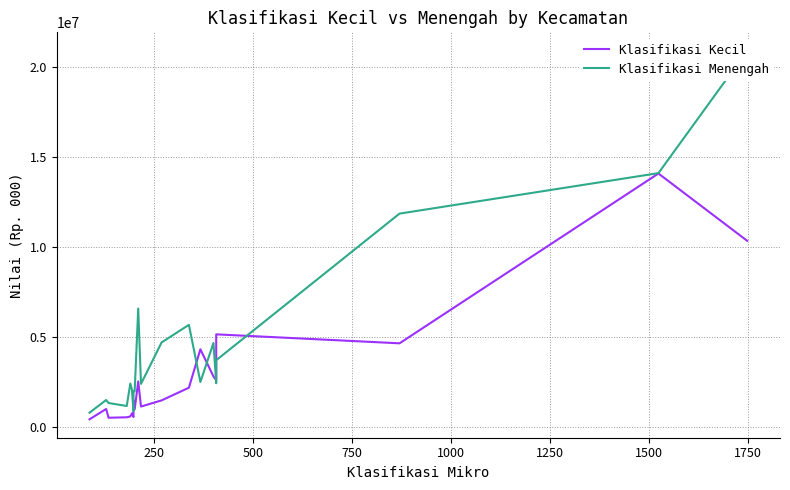

The Klasifikasi Menengah series shows 442825 at 1500. True or false?

False